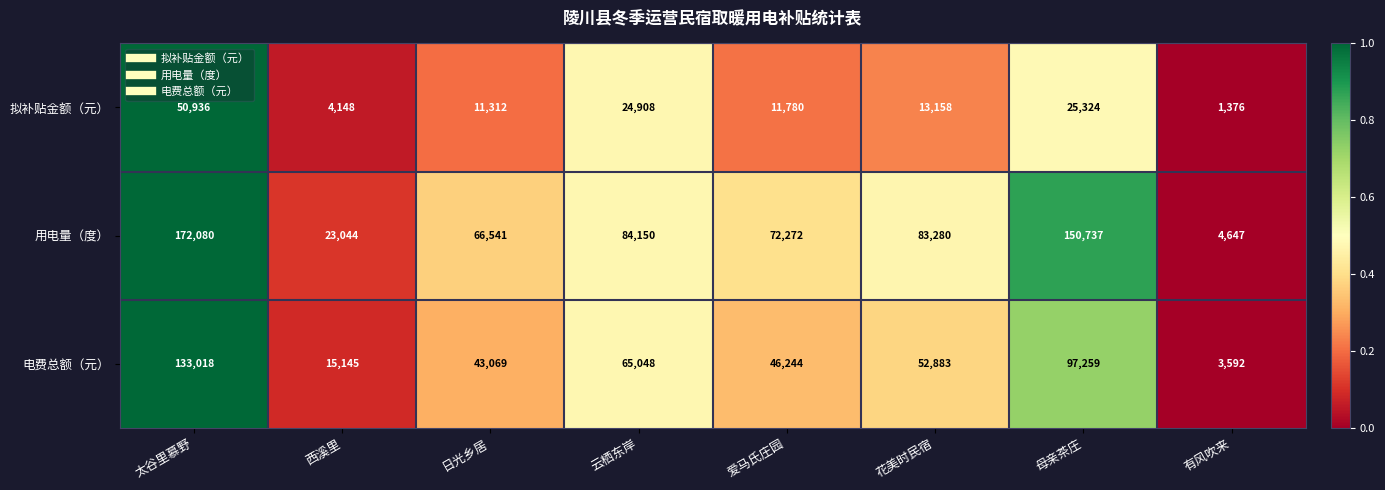

List the series in order of their peak value, highest first.

用电量（度）, 电费总额（元）, 拟补贴金额（元）